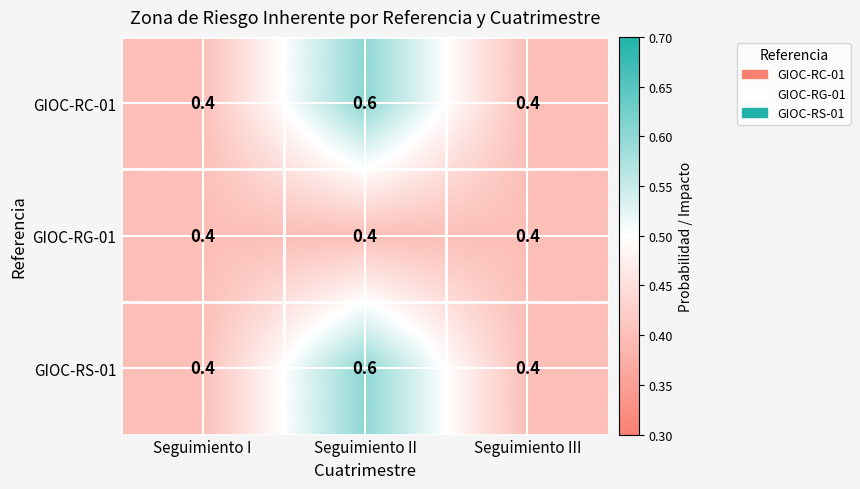

How many series are shown in this chart?

3